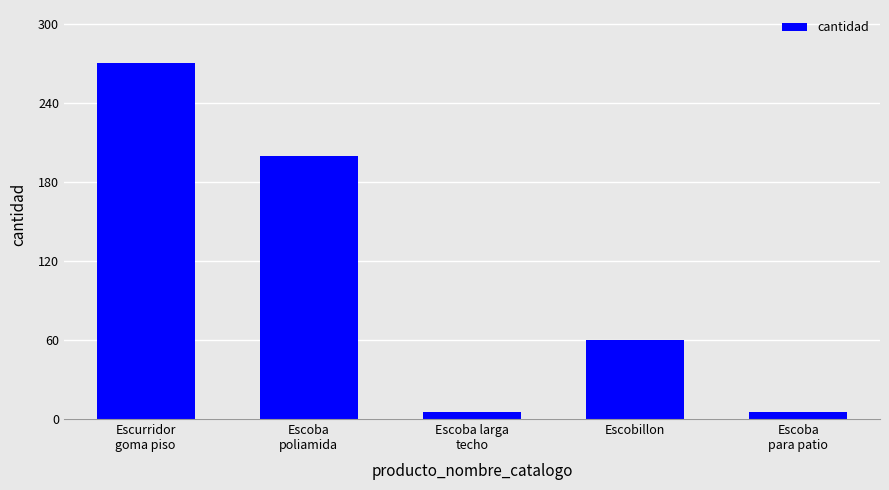

What is the label of the 1st bar from the right?

Escoba
para patio